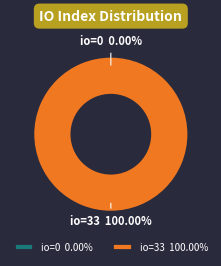

What portion of the pie excludes direction=-1 (io_index=0)?

100.0%